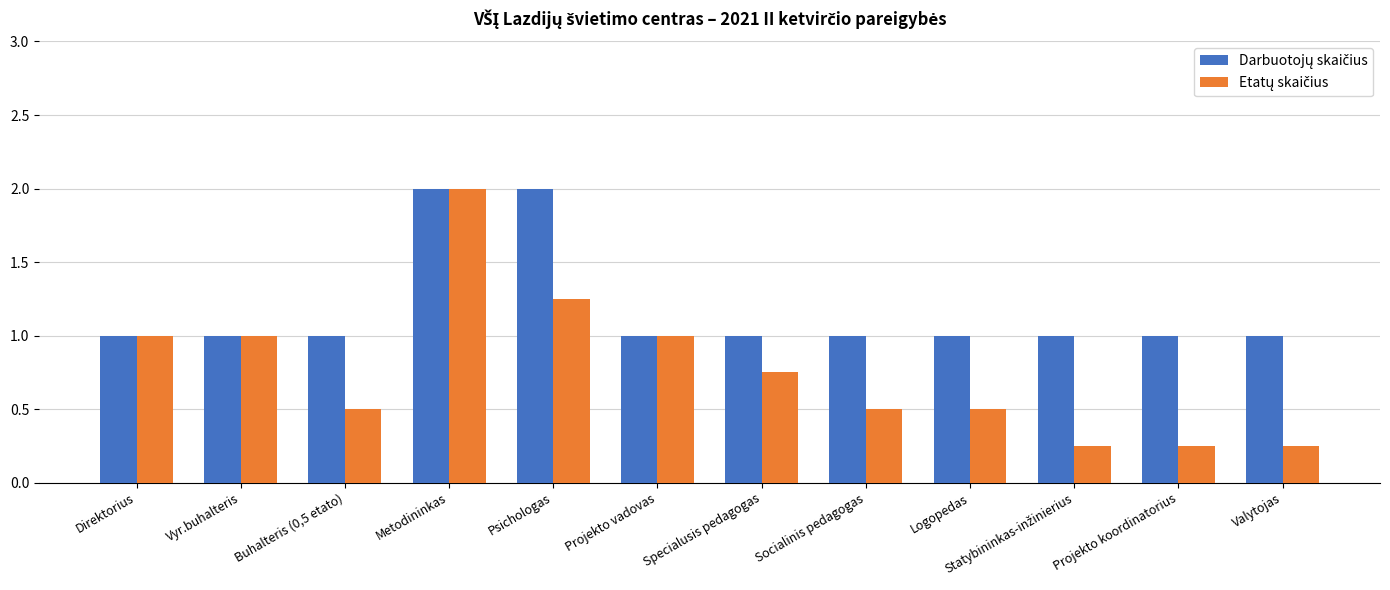

At which category is the sum across all series the highest?

Metodininkas